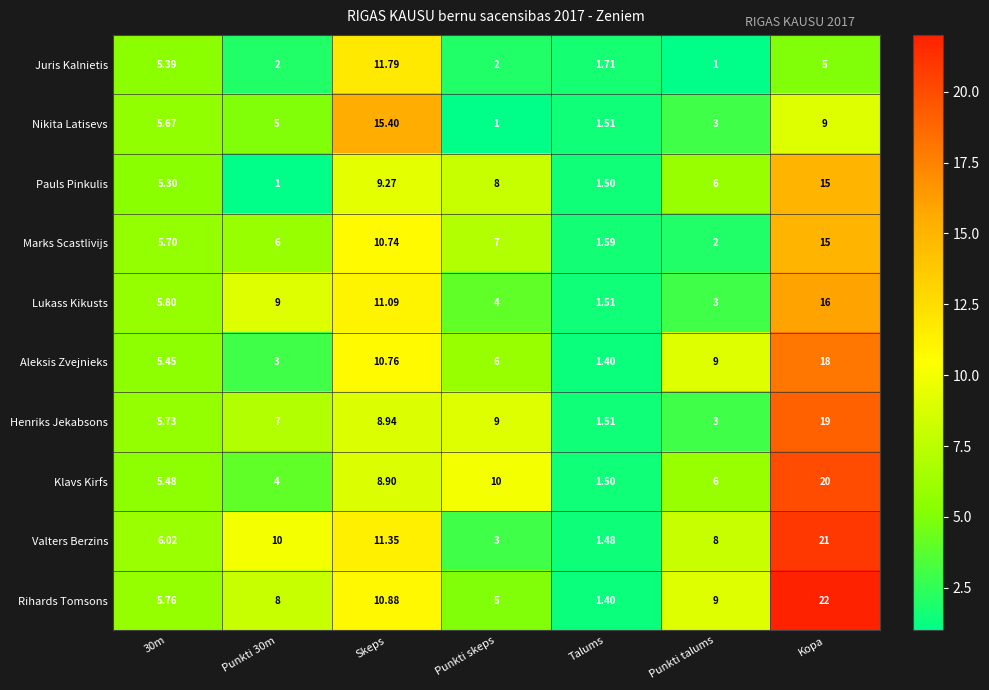

Which series has the largest total across all categories?

Rihards Tomsons